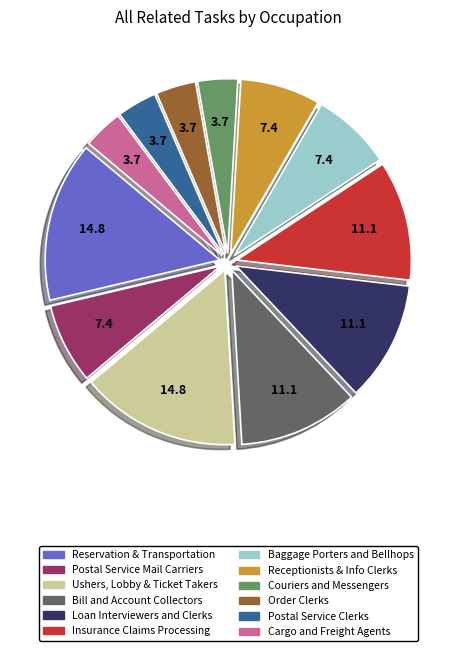

How many segments does this pie chart have?

12